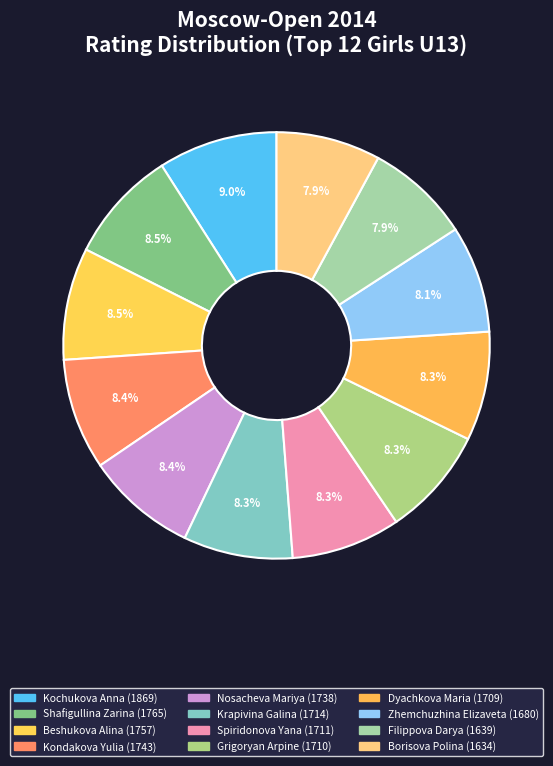

Combined, do Kochukova Anna and Borisova Polina account for over 50%?

No